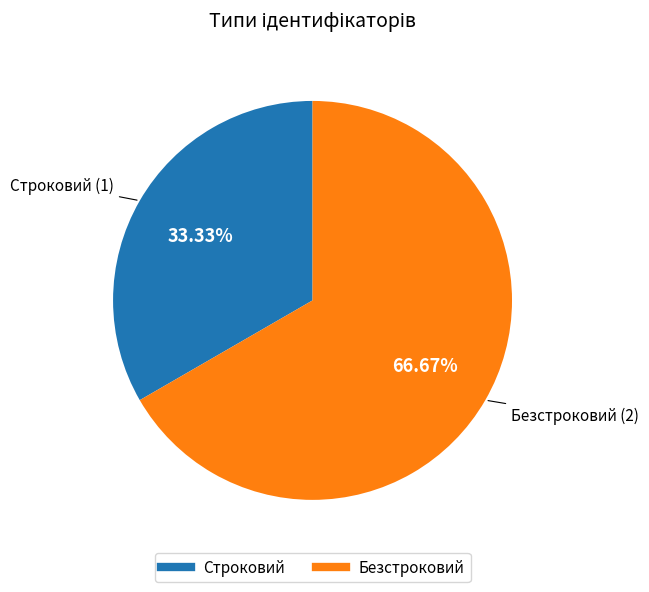

Is the sum of Безстроковий and Строковий greater than half?

Yes